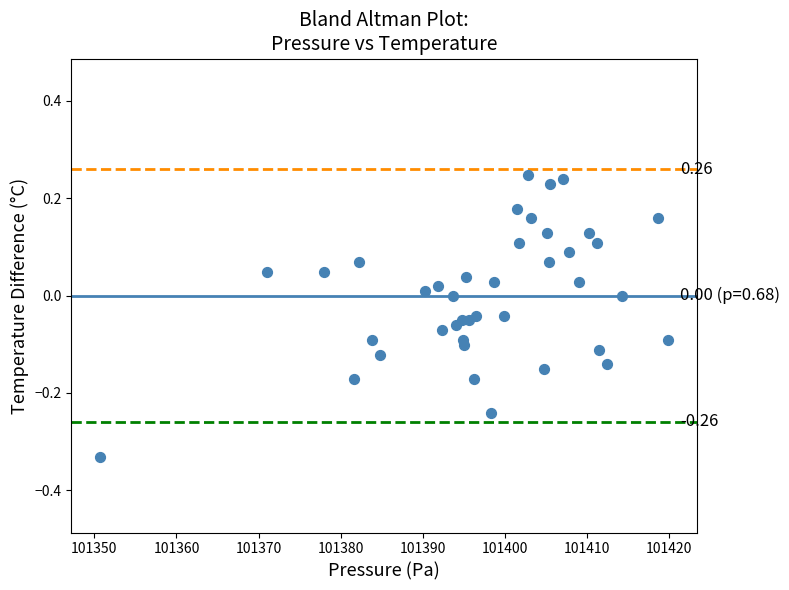

What is the range of X values (max minus min)?

69.3